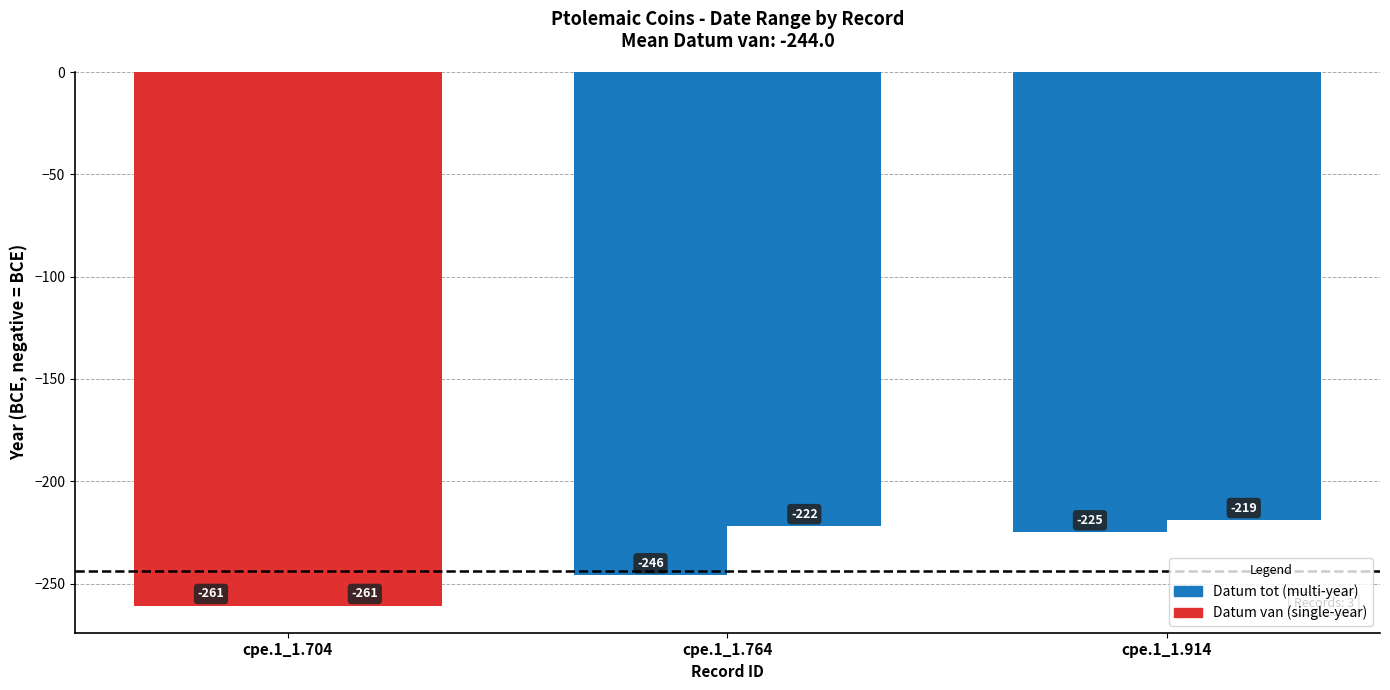

Reading left to right, what are all the values shown in this chart?

Datum van: cpe.1_1.704=-261	cpe.1_1.764=-246	cpe.1_1.914=-225
Datum tot: cpe.1_1.704=-261	cpe.1_1.764=-222	cpe.1_1.914=-219